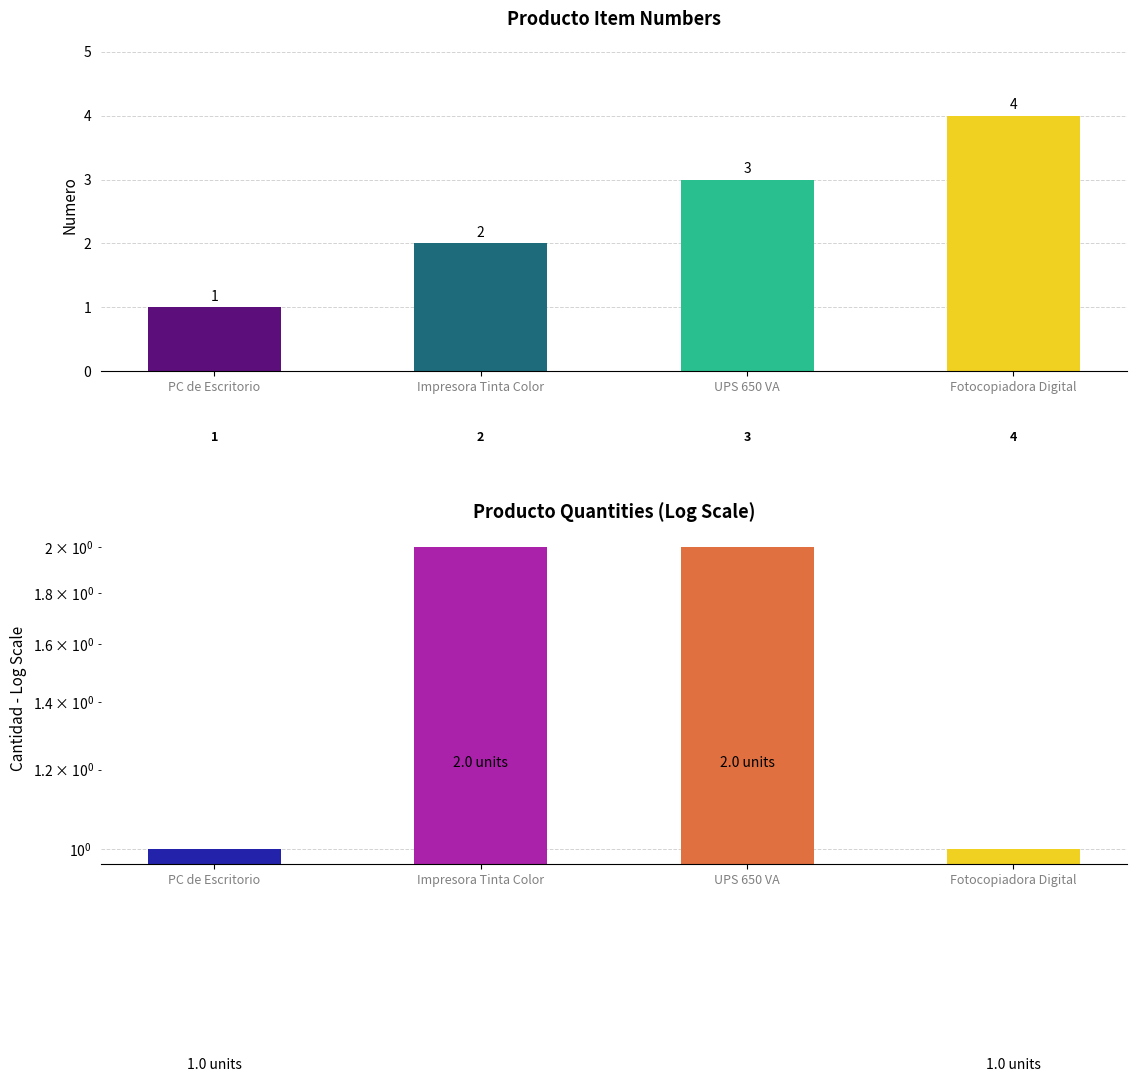

What is the average value of the cantidad series?

2